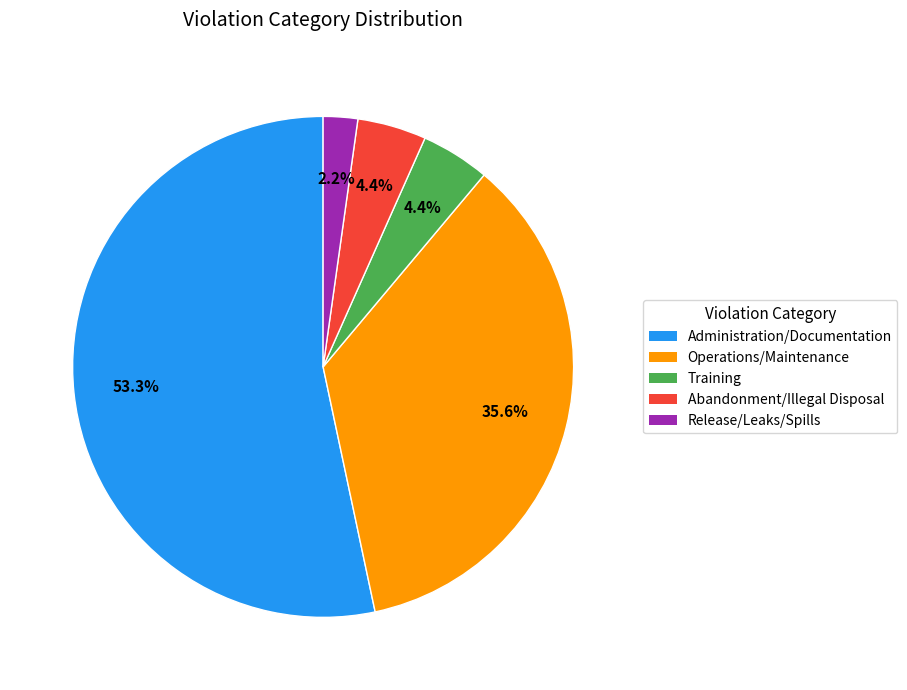

Is there a majority slice in this chart?

Yes